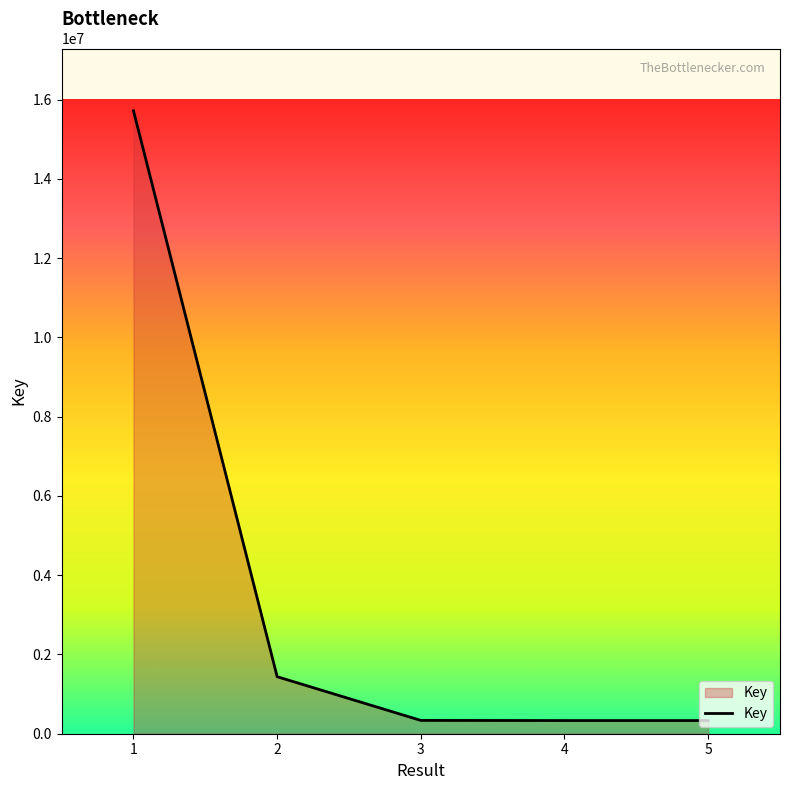

At which label does the data first exceed 335861?

1